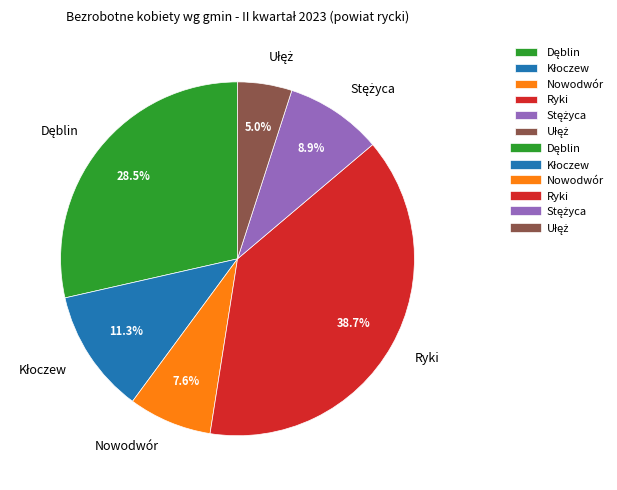

How many segments does this pie chart have?

6